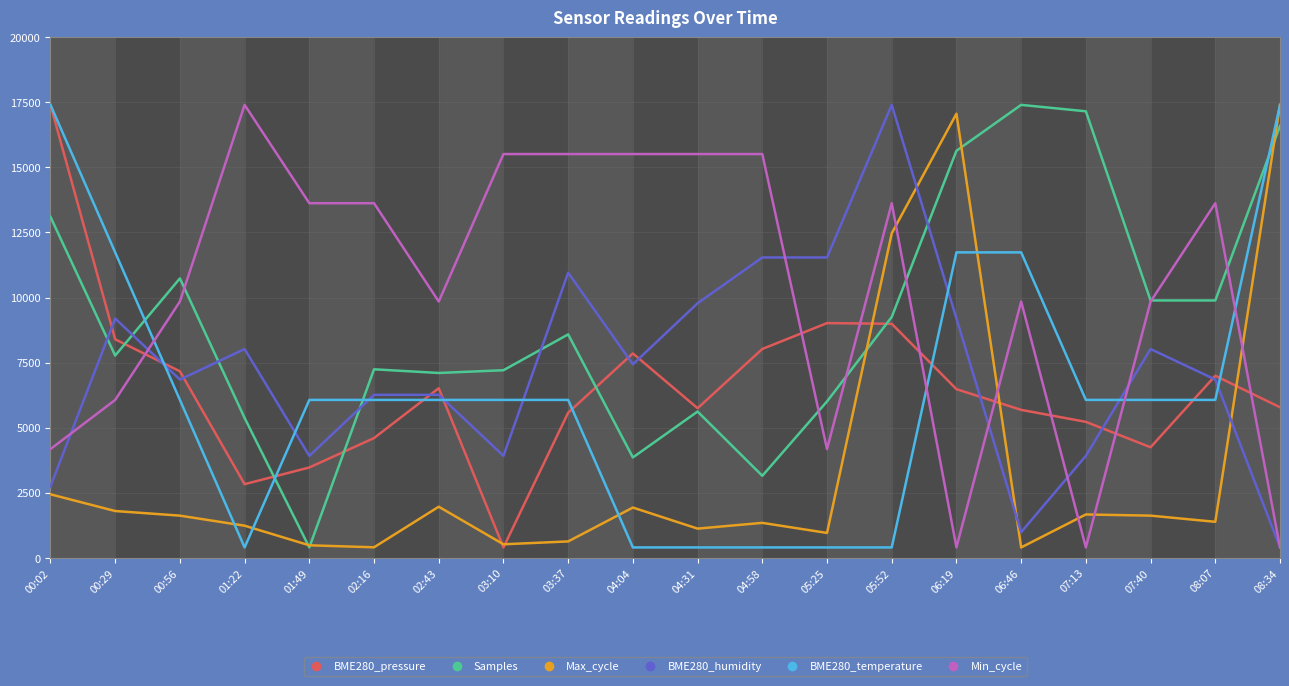

What is the difference between the highest and lowest values at 04:58?

15111.1